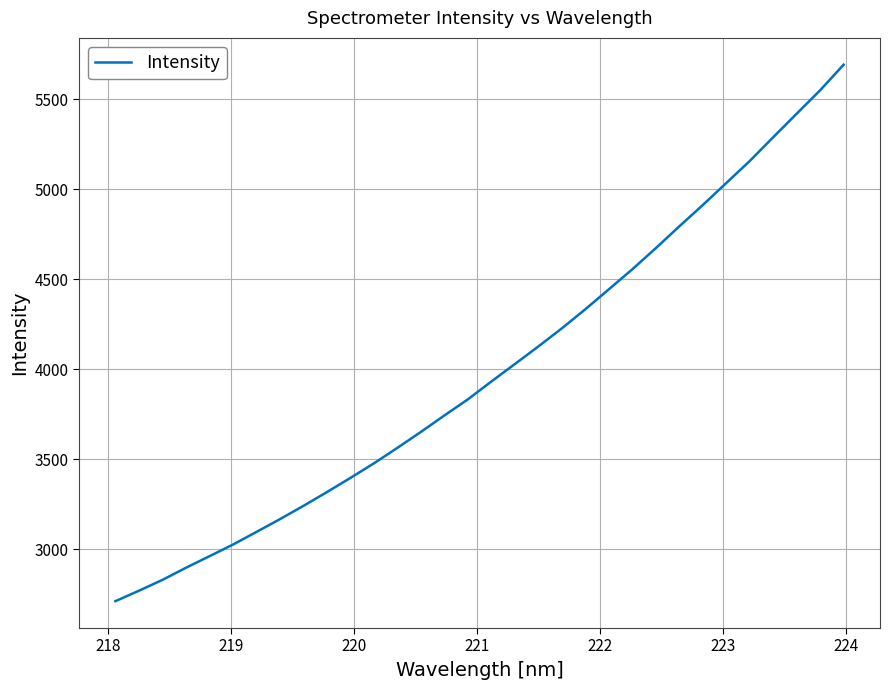

What is the smallest value displayed?

2712.0